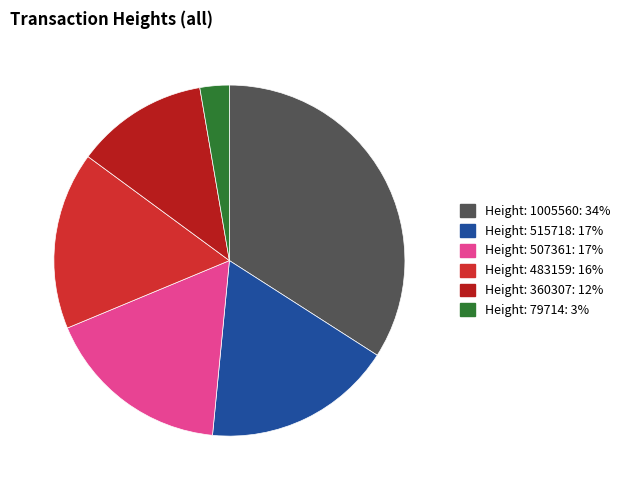

How many segments does this pie chart have?

6